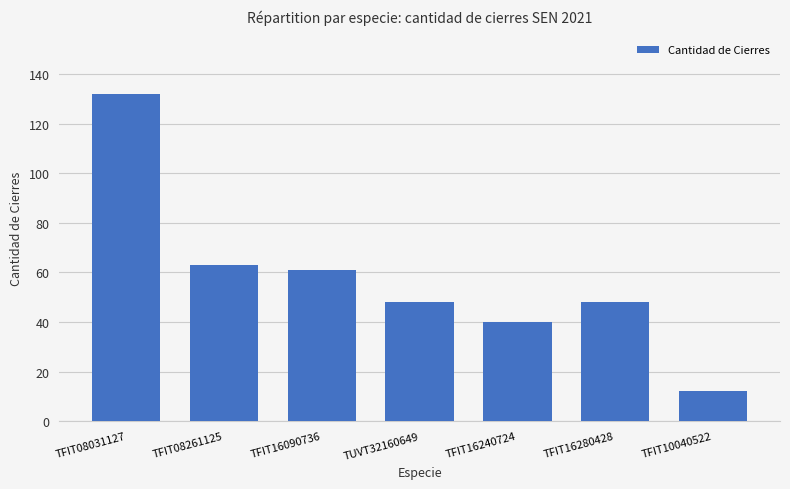

Reading left to right, extract all data points from this chart.

TFIT08031127=132	TFIT08261125=63	TFIT16090736=61	TUVT32160649=48	TFIT16240724=40	TFIT16280428=48	TFIT10040522=12